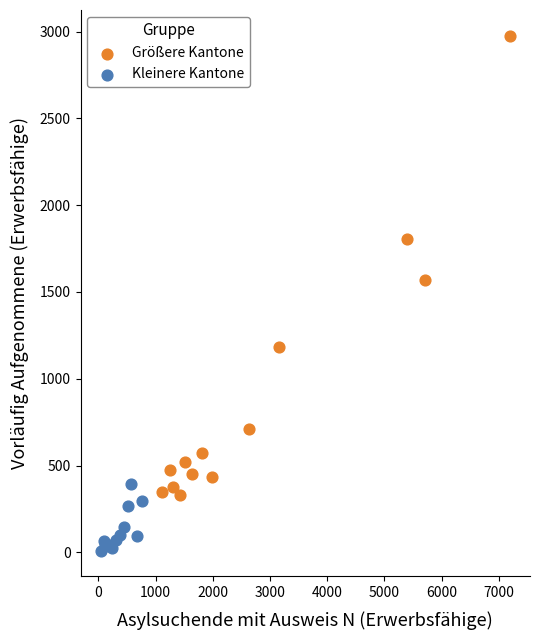

What are all the series names shown in the legend?

Größere Kantone, Kleinere Kantone